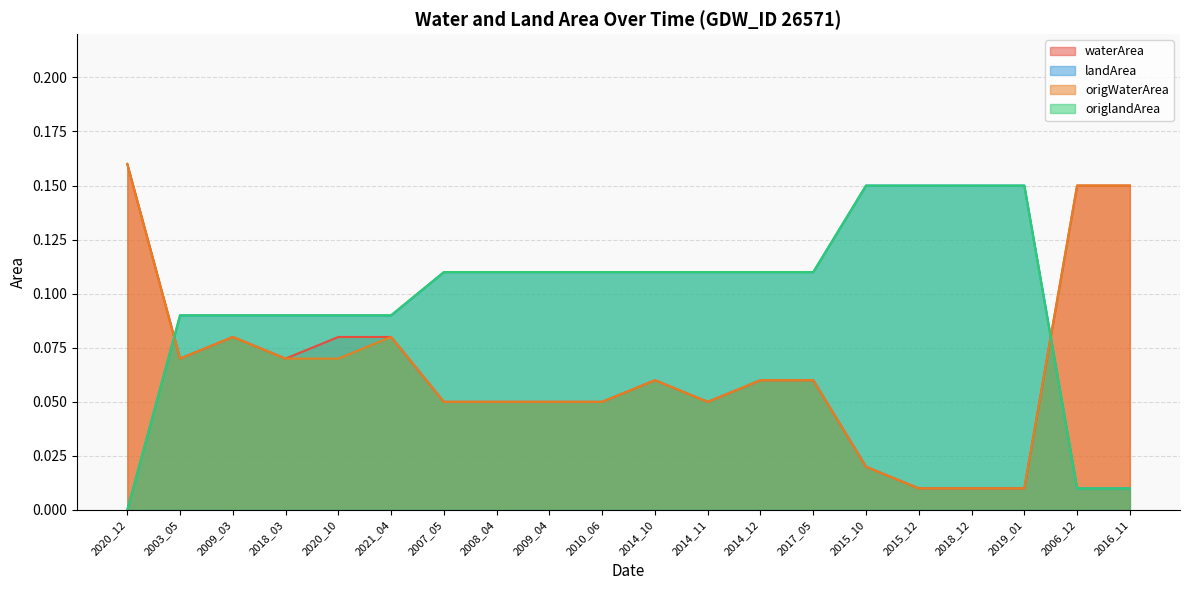

What is the value of the origWaterArea point at the 9th from the left?

0.1